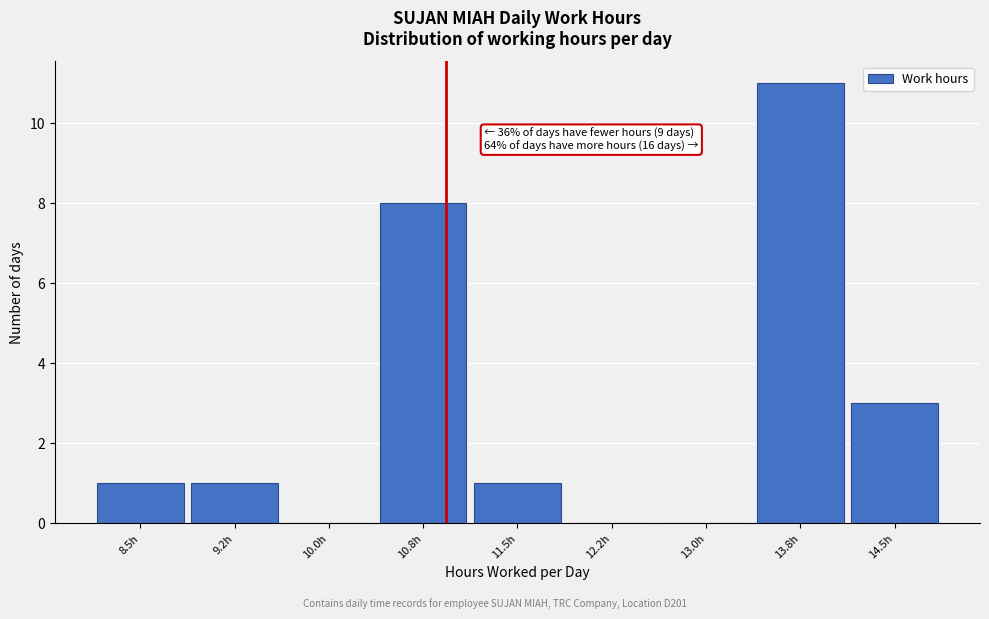

Reading right to left, extract all data points from this chart.

14.5h=3	13.8h=11	13.0h=0	12.2h=0	11.5h=1	10.8h=8	10.0h=0	9.2h=1	8.5h=1